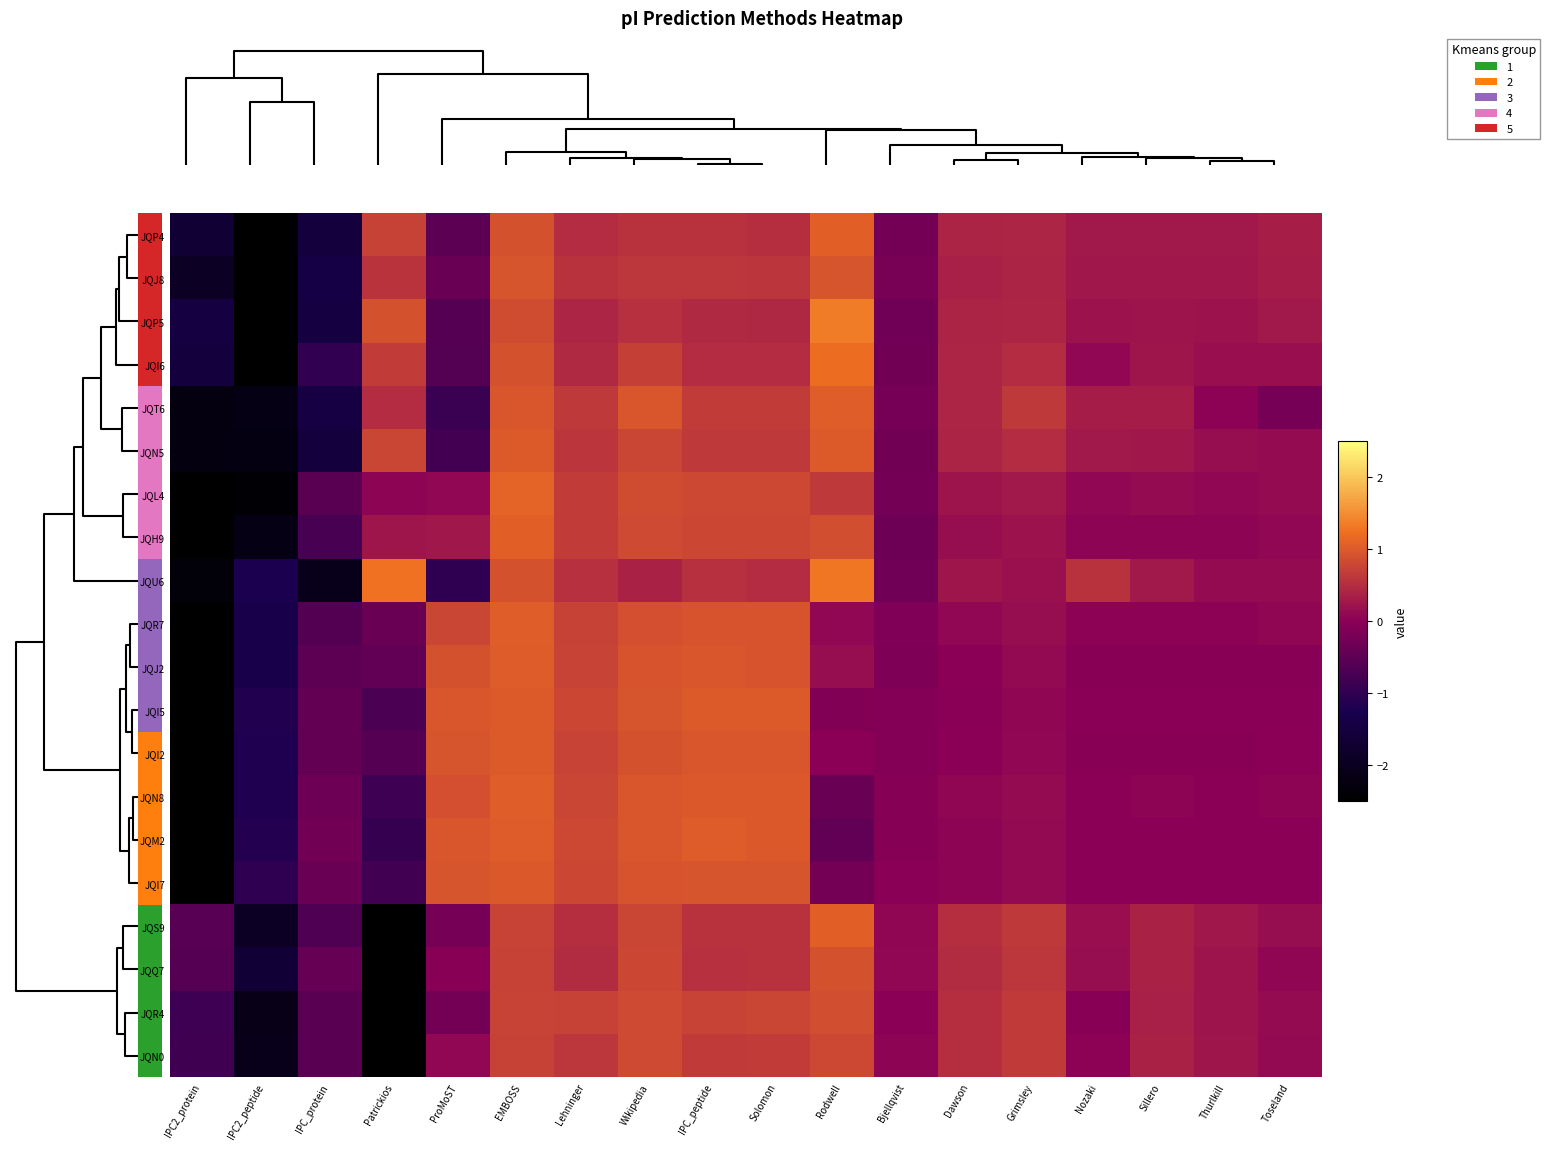

Which series has the largest total across all categories?

JQH9